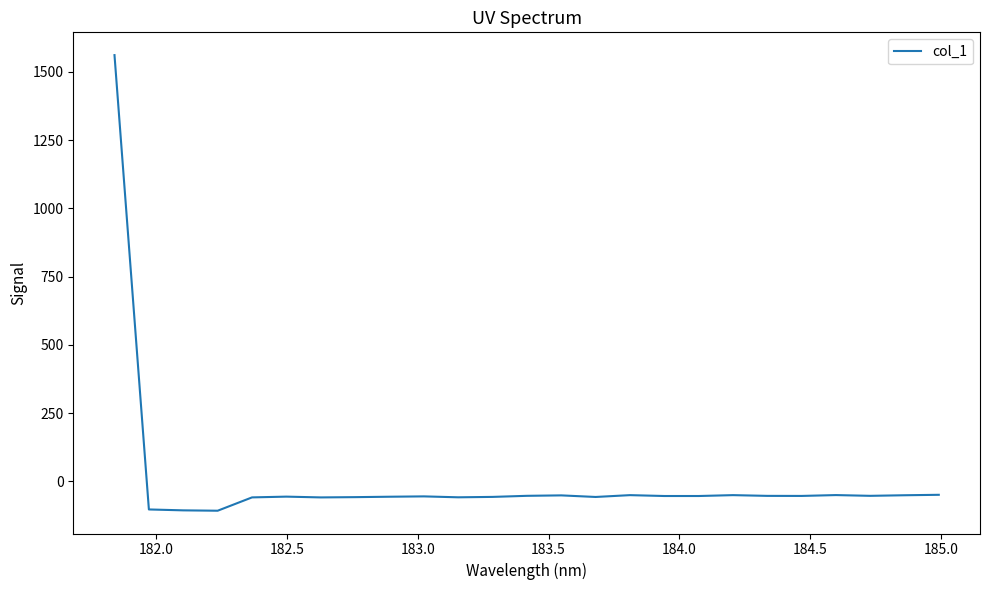

What is the smallest value displayed?

-107.7